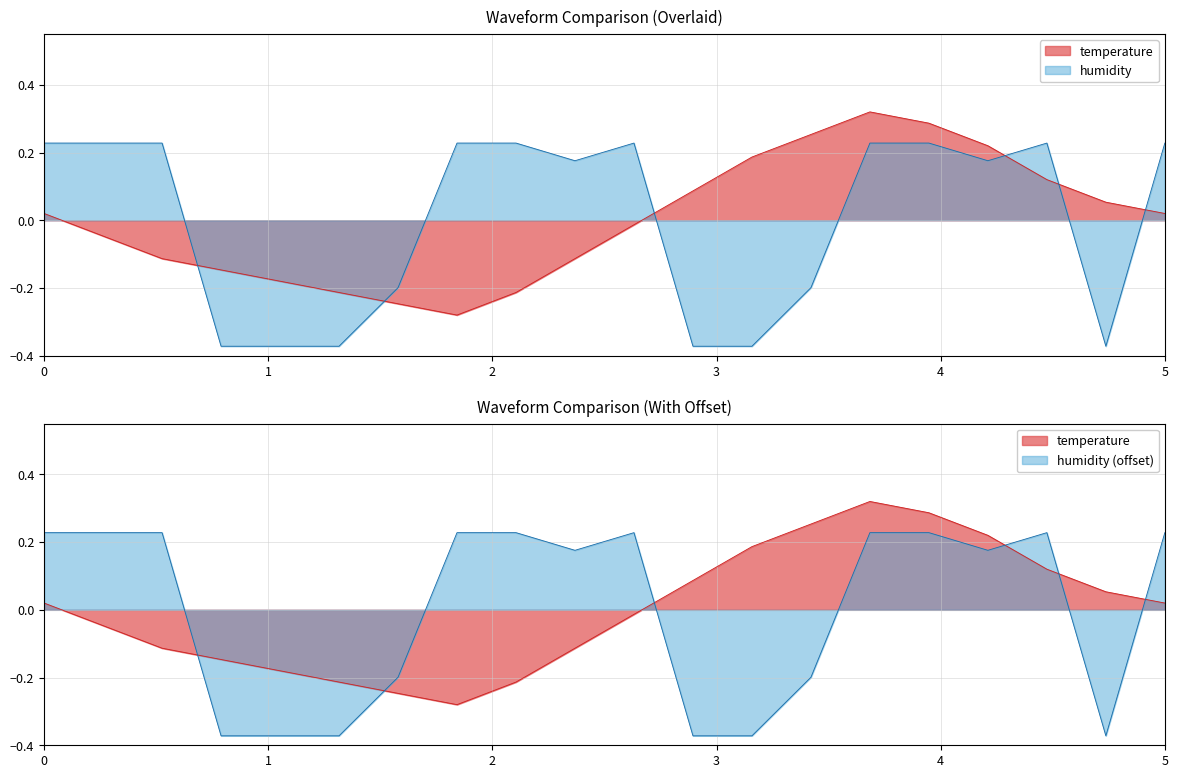

How many humidity values are between 0 and 1?

12